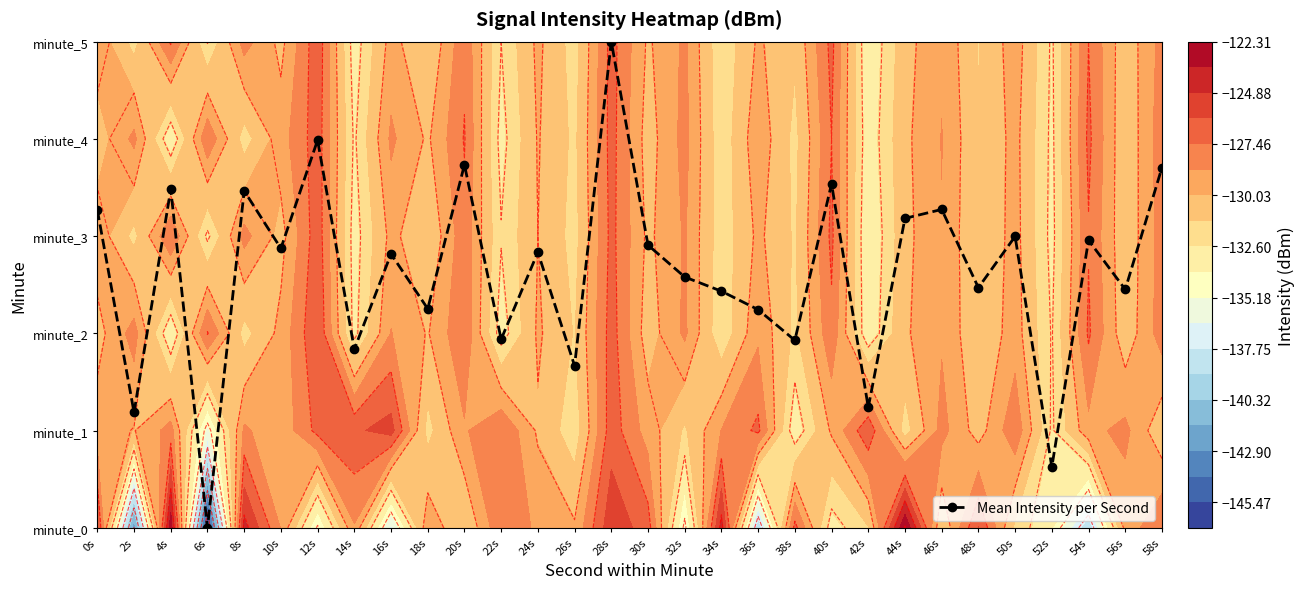

Is it true that the value at 10s is 2.9?

True